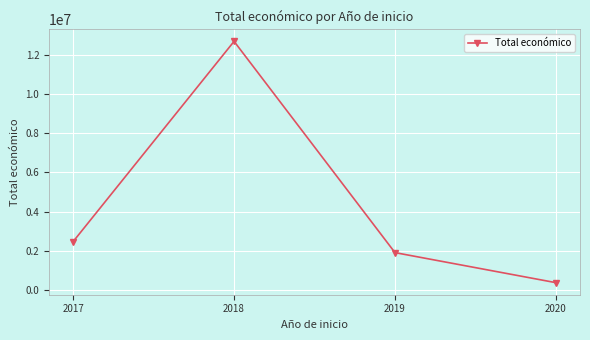

What is the change in value from 2017 to 2018?

+10232948